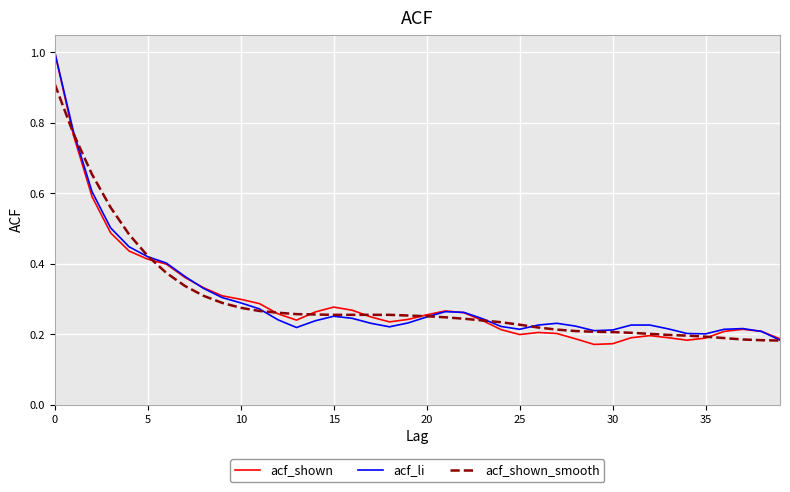

What is the maximum value shown in the chart?

1.0